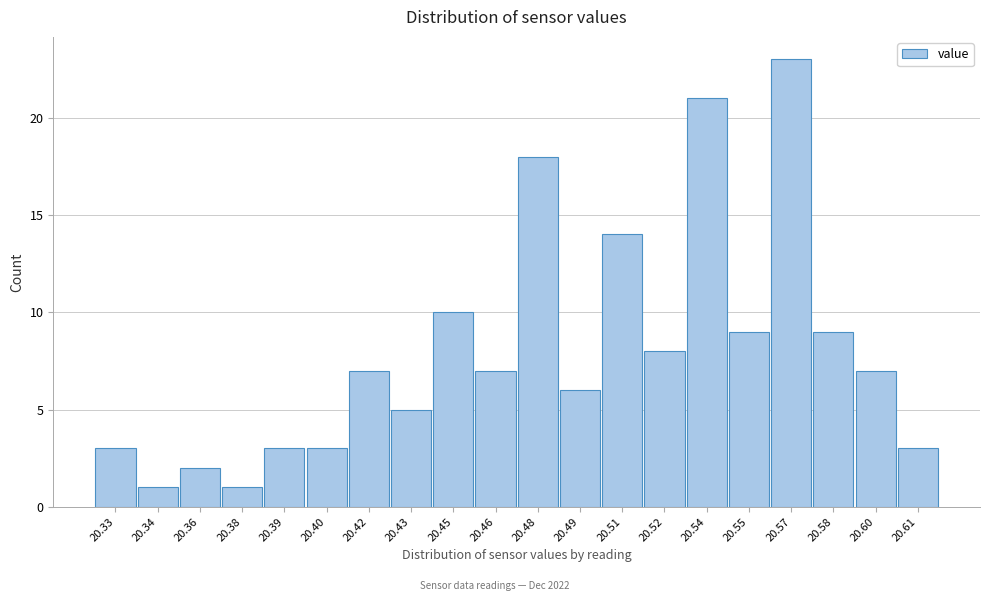

Reading left to right, extract all data points from this chart.

20.33=3	20.34=1	20.36=2	20.38=1	20.39=3	20.40=3	20.42=7	20.43=5	20.45=10	20.46=7	20.48=18	20.49=6	20.51=14	20.52=8	20.54=21	20.55=9	20.57=23	20.58=9	20.60=7	20.61=3